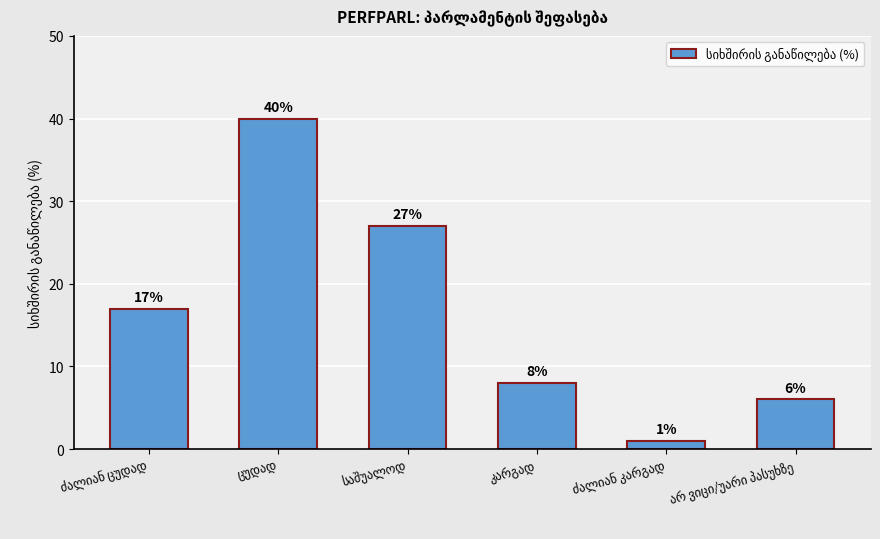

What is the difference between the maximum and second lowest values?

34